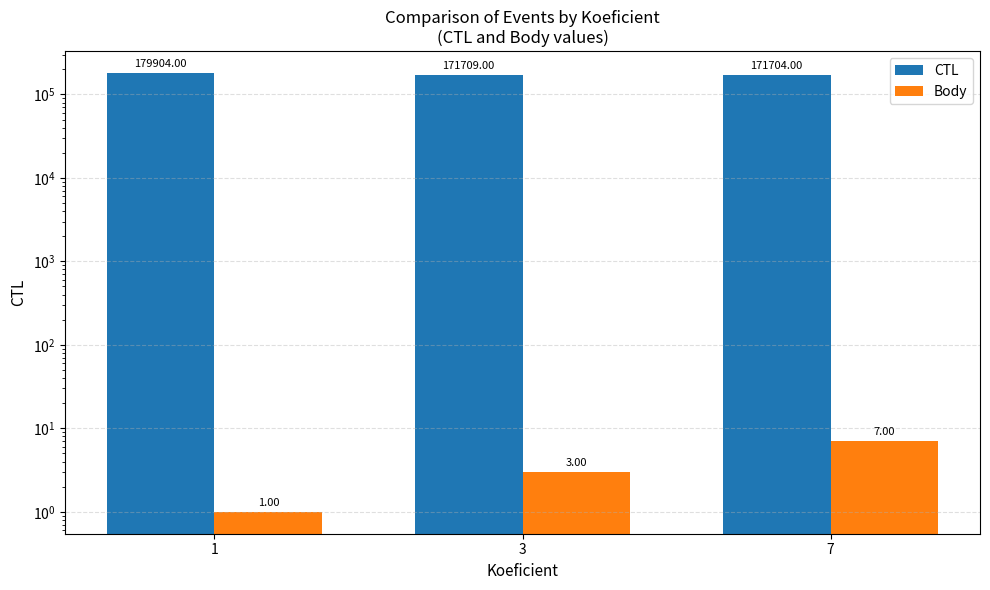

What is the smallest value displayed?

1